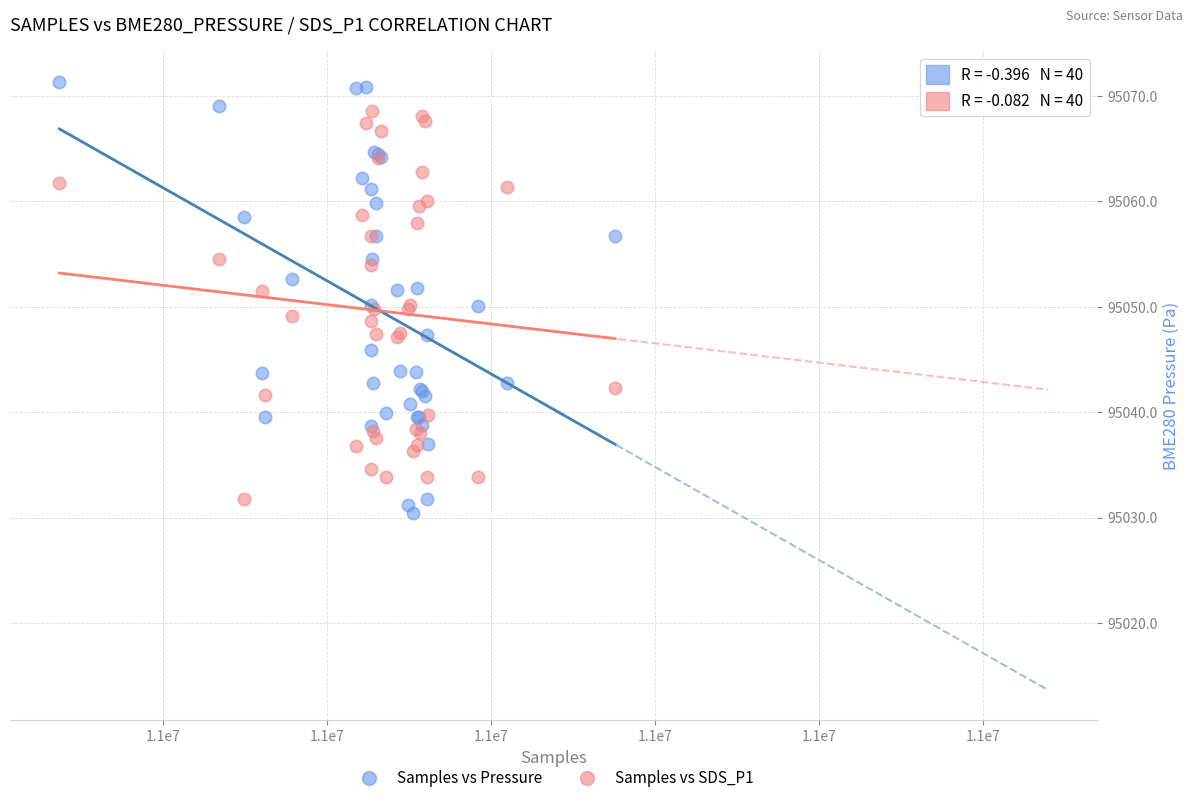

What is the X range (max minus min) for the scatter plot?

67782.0